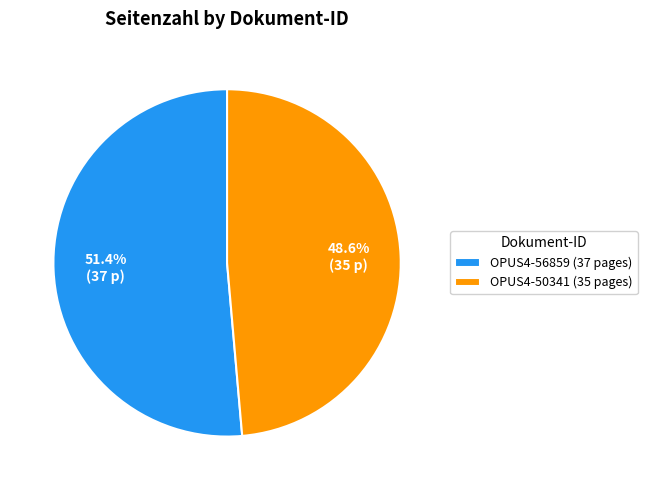

The OPUS4-50341 slice represents 62% of the pie. True or false?

False